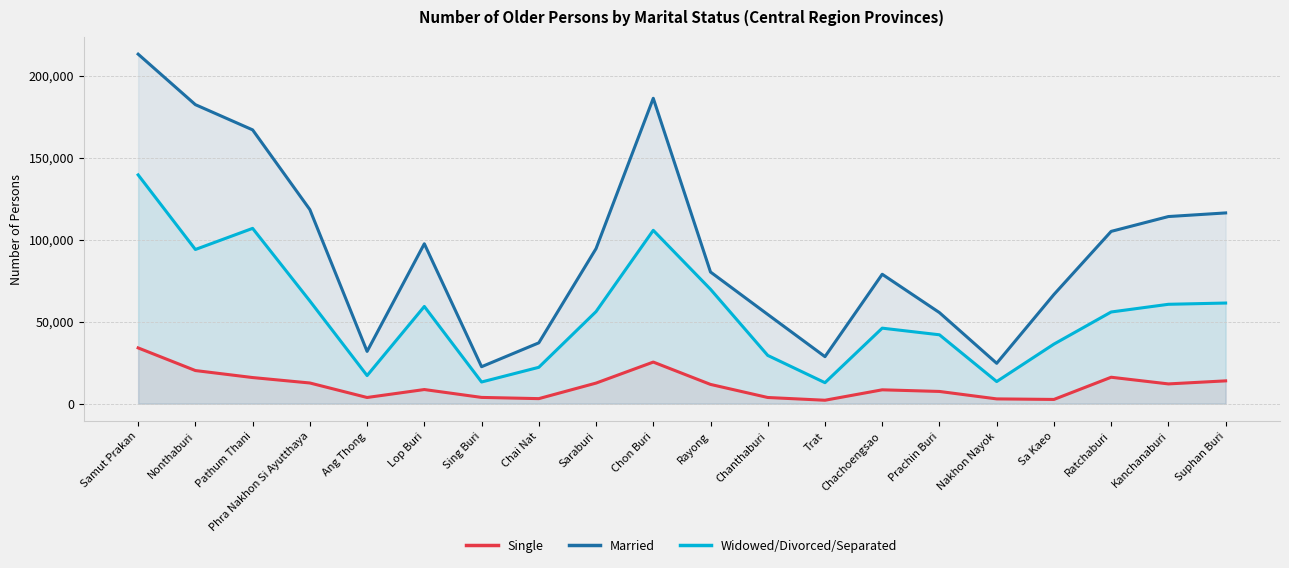

True or false: Widowed/Divorced/Separated and Married cross at least once.

False